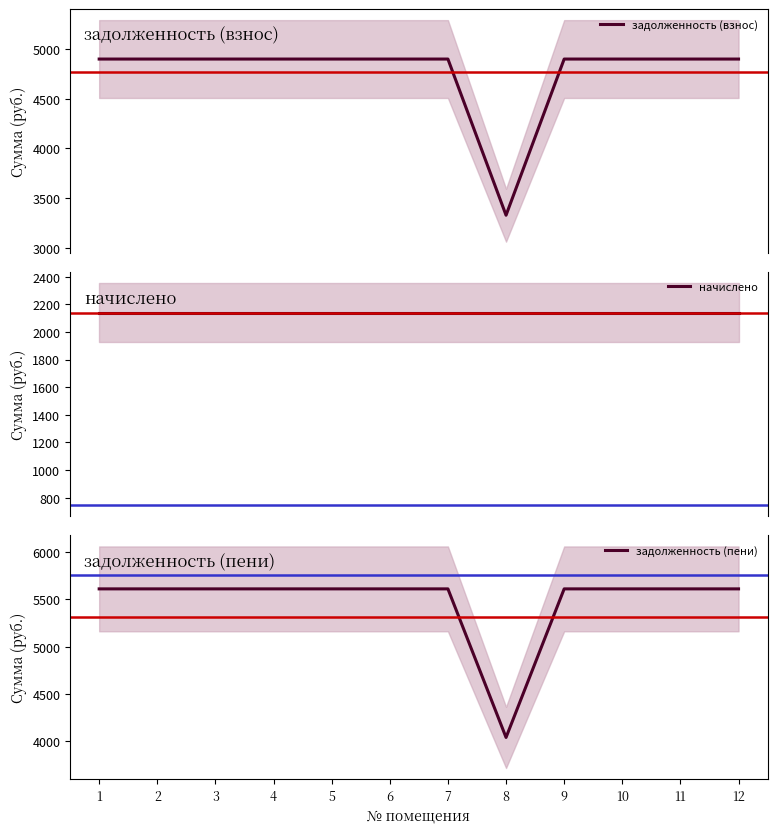

What are all the series names shown in the legend?

задолженность (взнос), начислено, задолженность (пени)